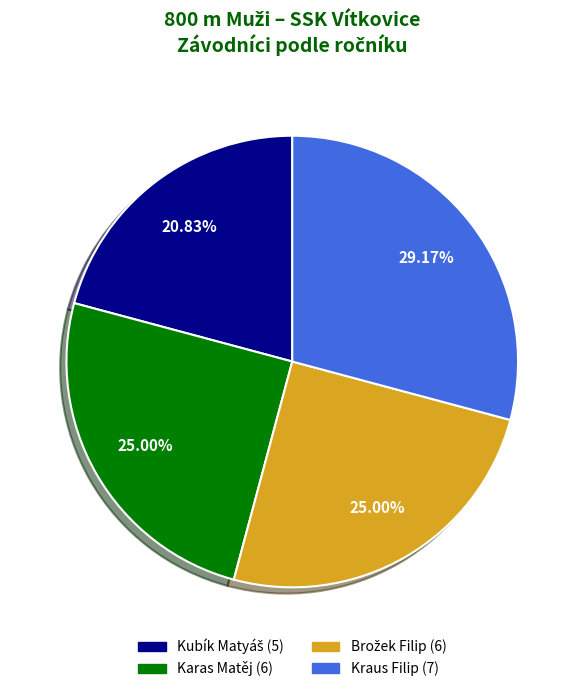

Which slice is the largest?

Kraus Filip